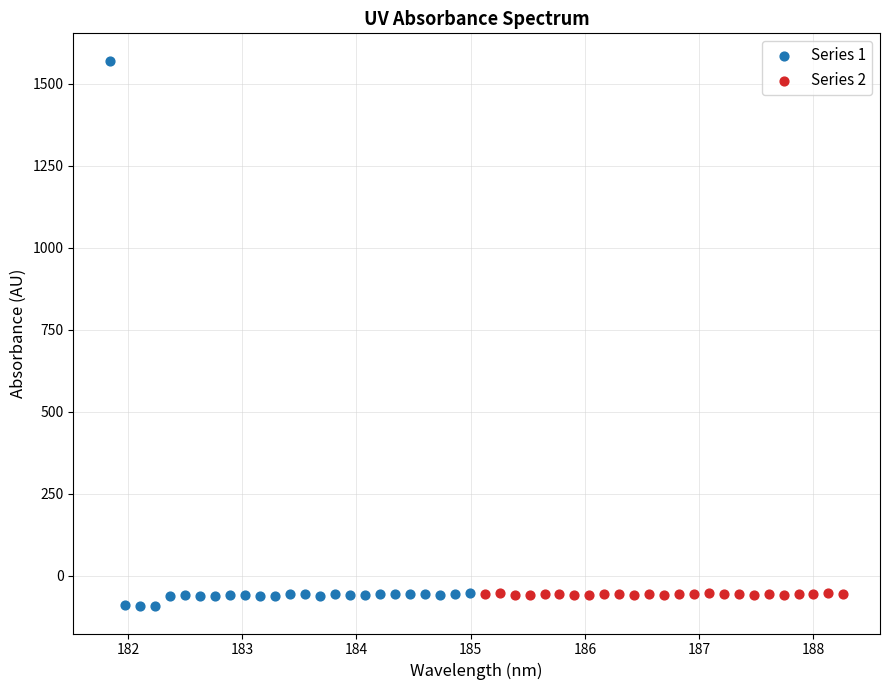

Which series reaches the maximum Y coordinate?

Series 1